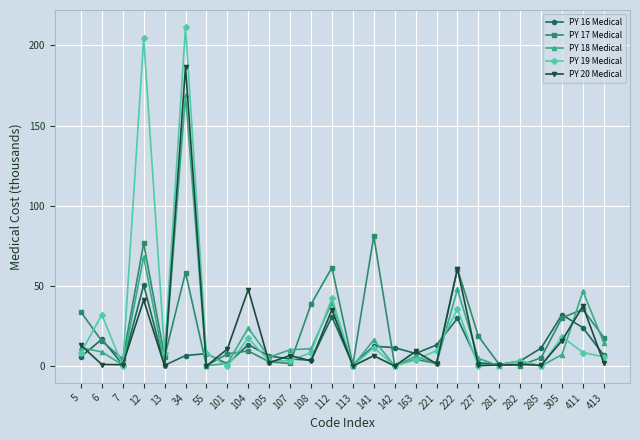

List the series in order of their peak value, lowest first.

PY 16 Medical, PY 17 Medical, PY 18 Medical, PY 20 Medical, PY 19 Medical